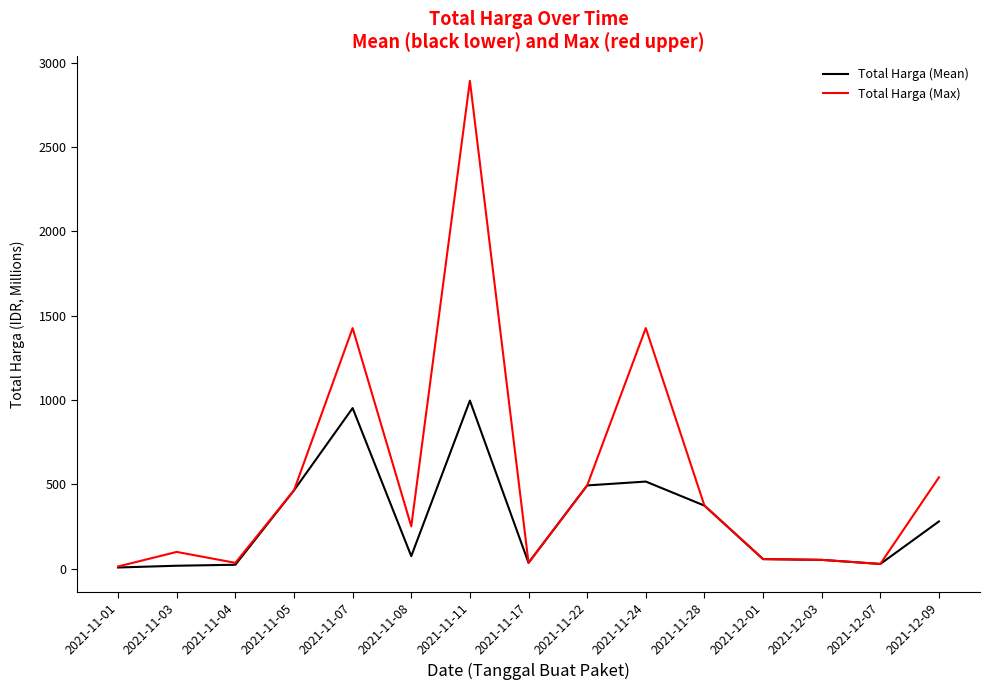

Which label corresponds to the largest value in the chart?

2021-11-11